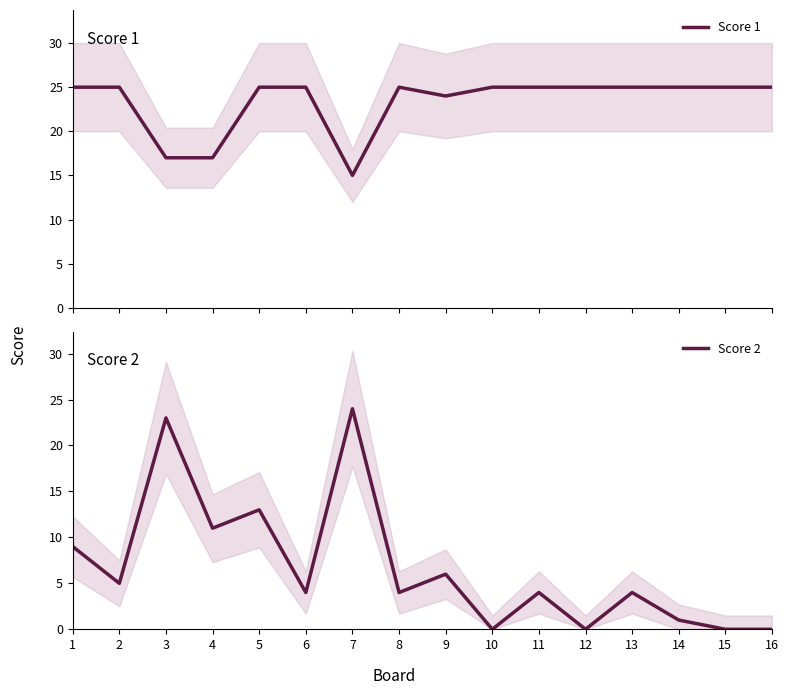

What is the difference between the highest and lowest values at 4?

6